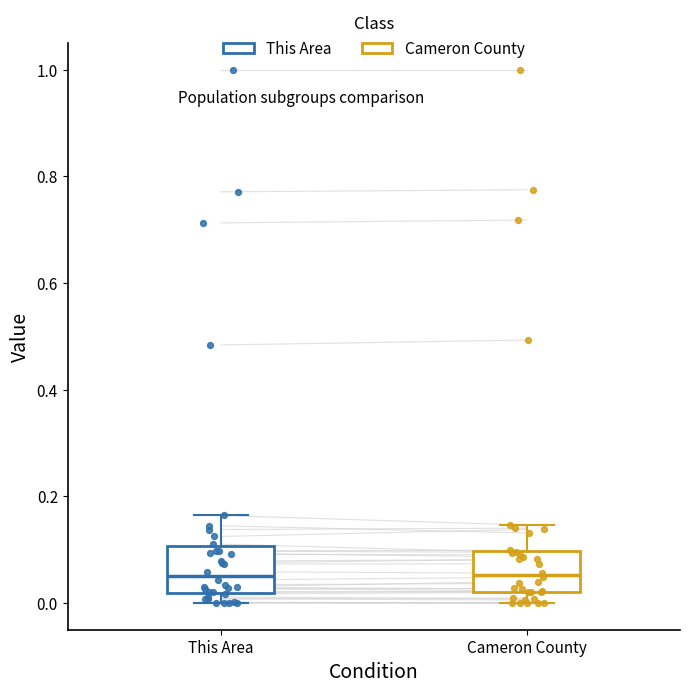

Reading left to right, read every box against the y-axis: the position of its median line, the range the box covers, and the ends of its whiskers. The values are not printed on the chart, so give them approximately, as read against the axis.

This Area: median 0.06, box 0.02 to 0.10, whiskers 0.00 to 0.16
Cameron County: median 0.06, box 0.02 to 0.10, whiskers 0.00 to 0.14